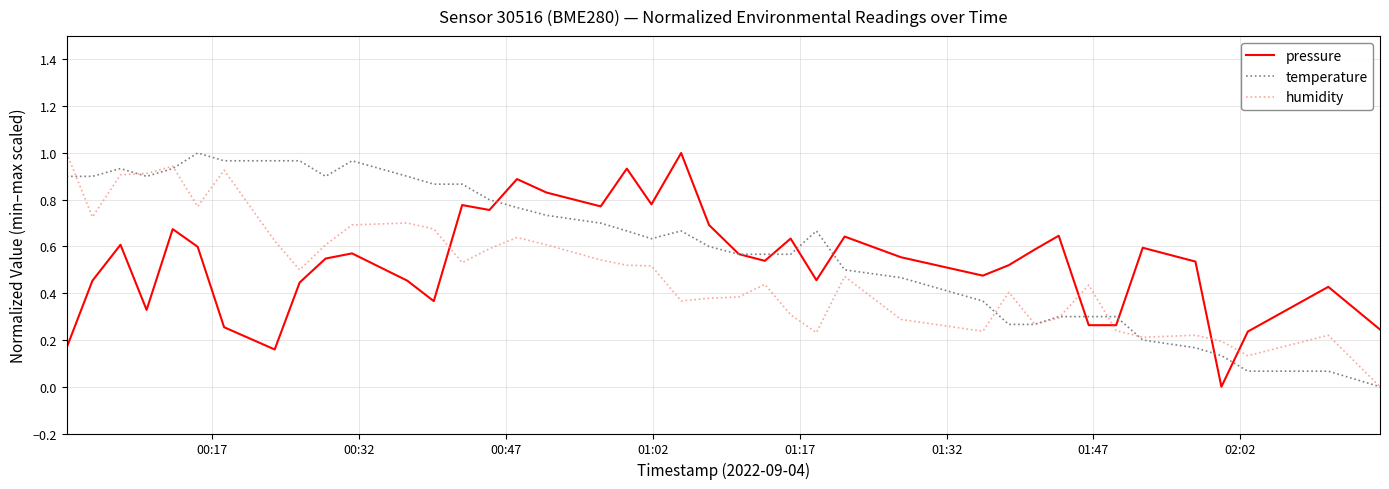

Rank the series by their average value, from highest to lowest.

temperature, pressure, humidity